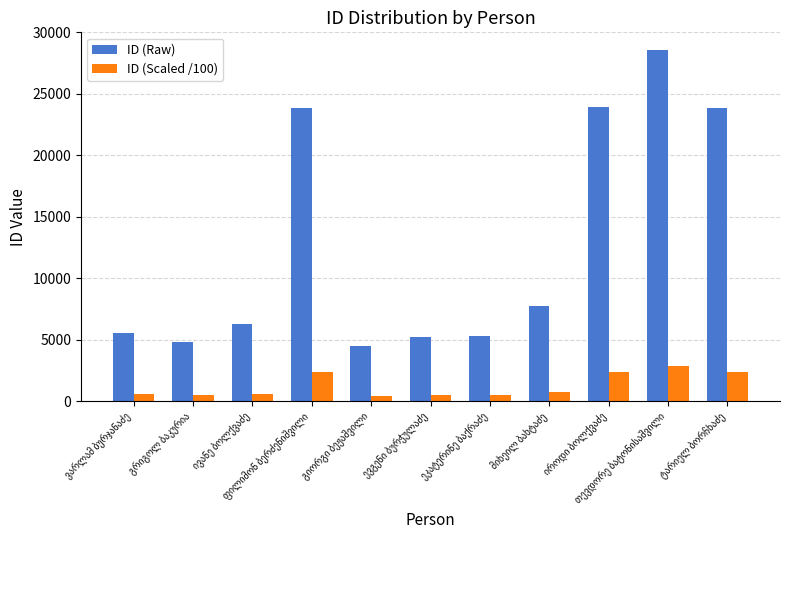

At how many categories does at least one series exceed 17624?

4